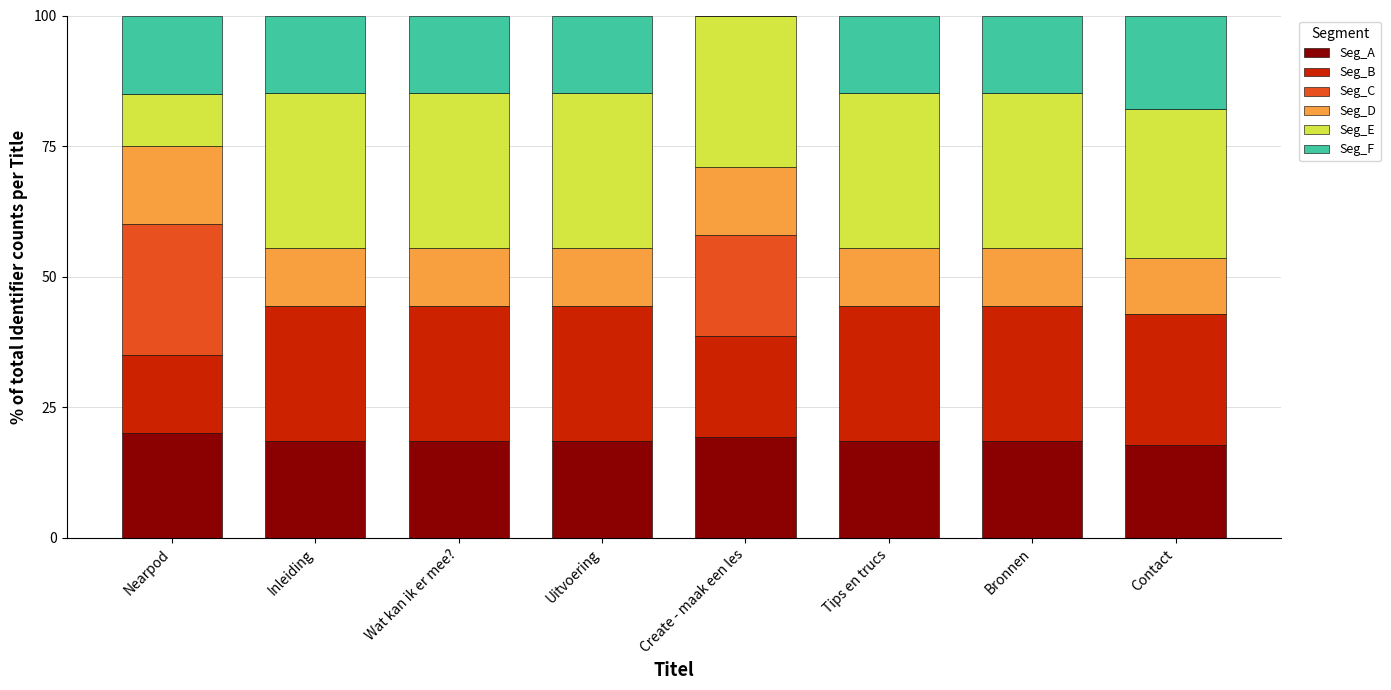

What is the total value across all series at Nearpod?

100.0